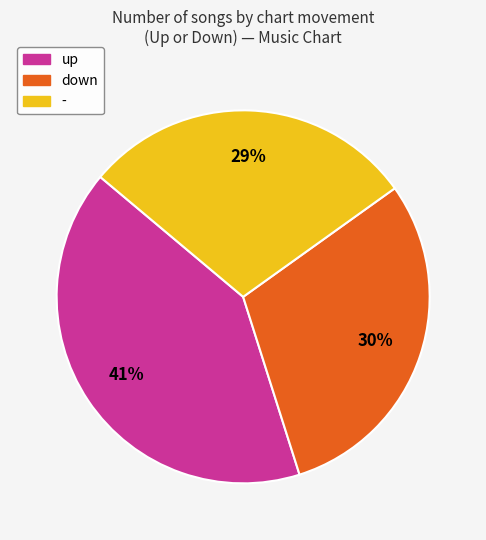

Approximately how many times larger is the value at - compared to up?

0.7